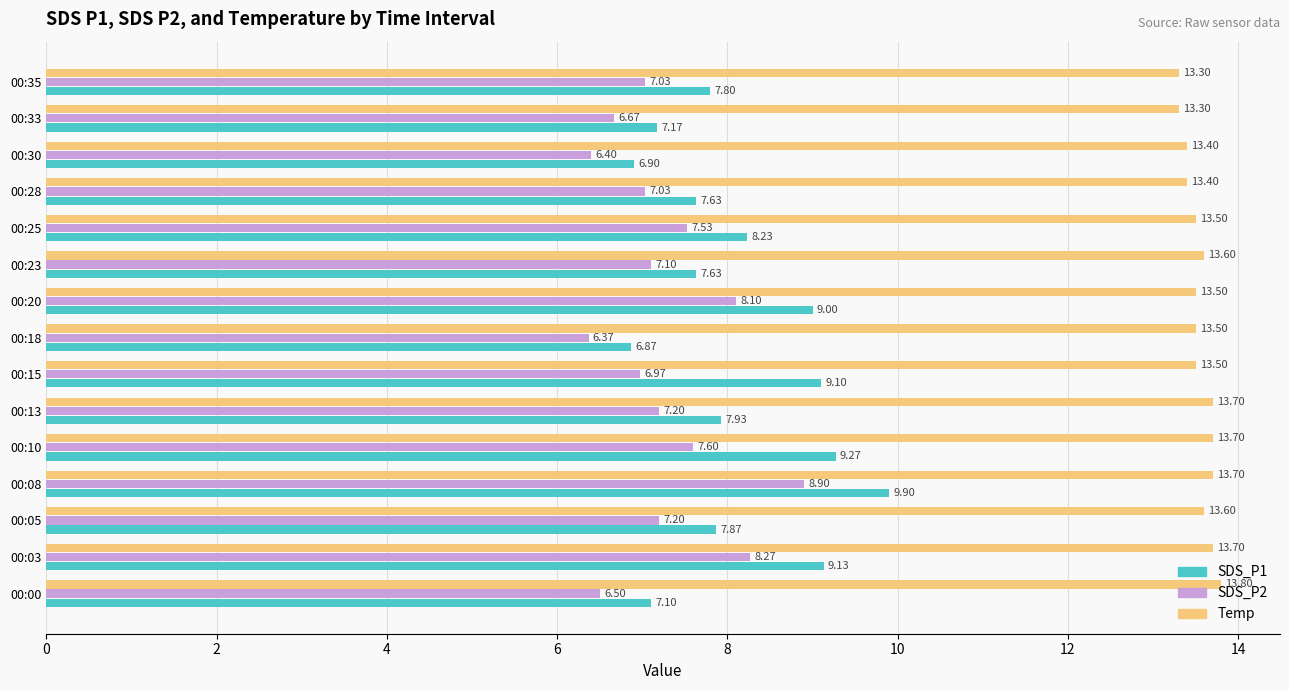

Is the value of SDS_P2 at 00:03 greater than the value of SDS_P1 at 00:13?

Yes